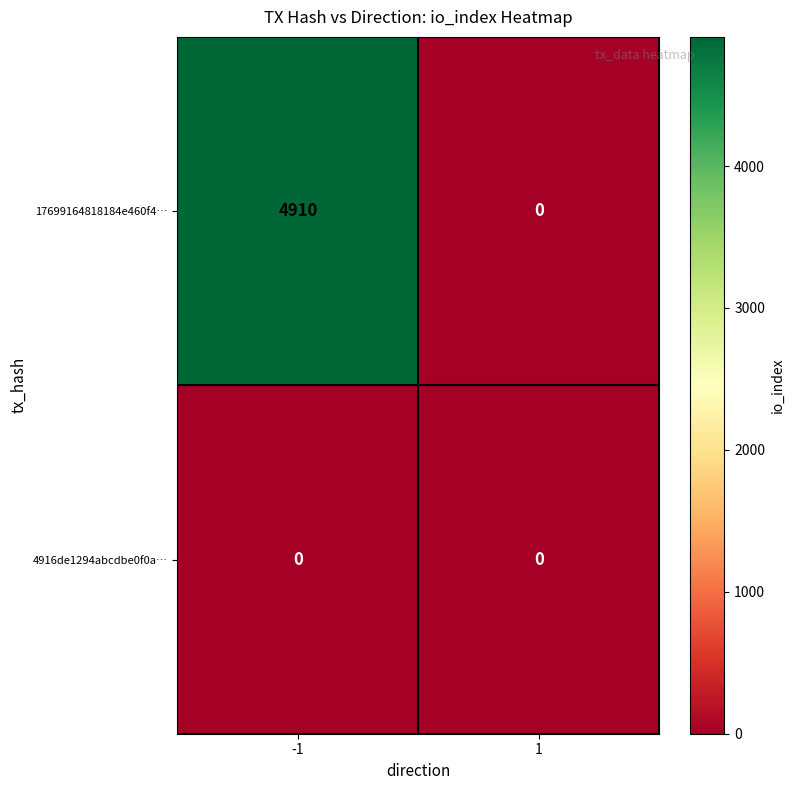

The value of 4916de1294abcdbe0f0a… at -1 is 0. True or false?

True